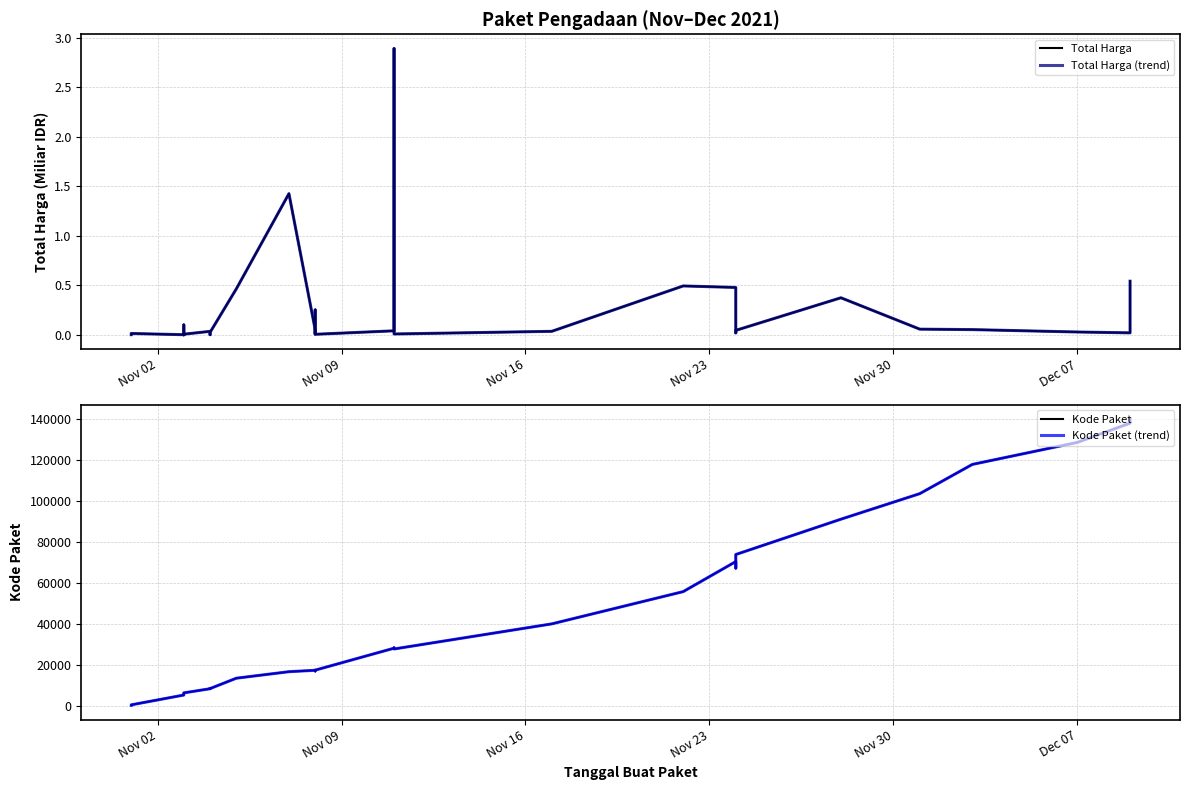

What is the maximum value shown in the chart?

139817.0